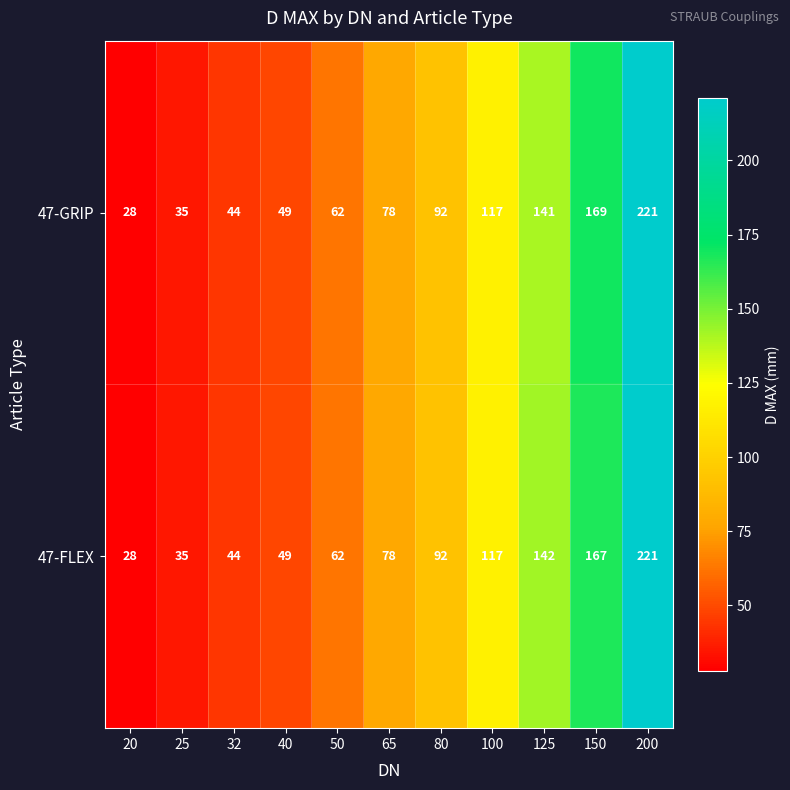

Count the number of data series in this chart.

2